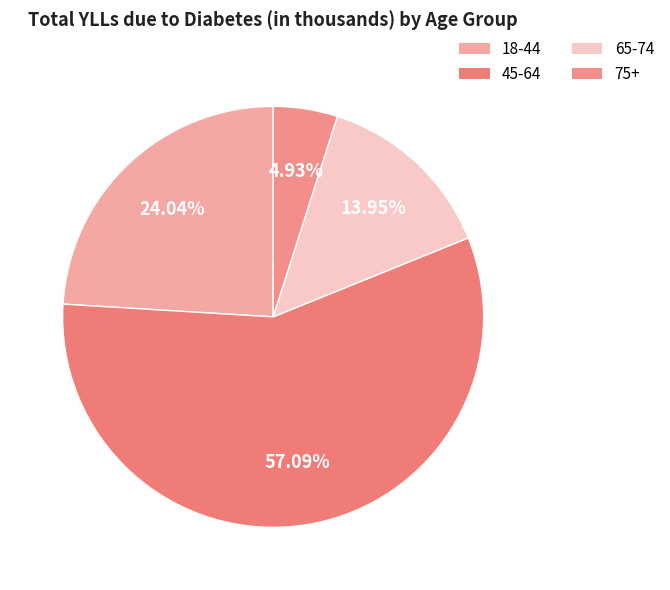

Does 45-64 account for over 50% of the chart?

Yes